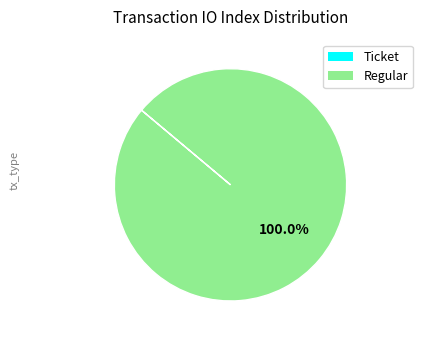

Which slice is the largest?

Regular